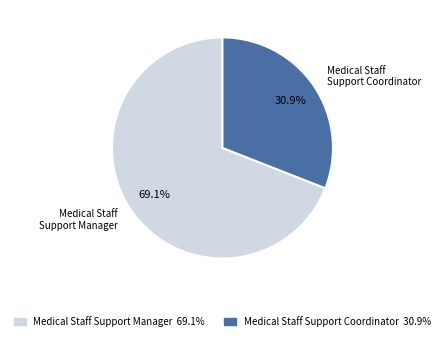

Does any single category account for the majority?

Yes